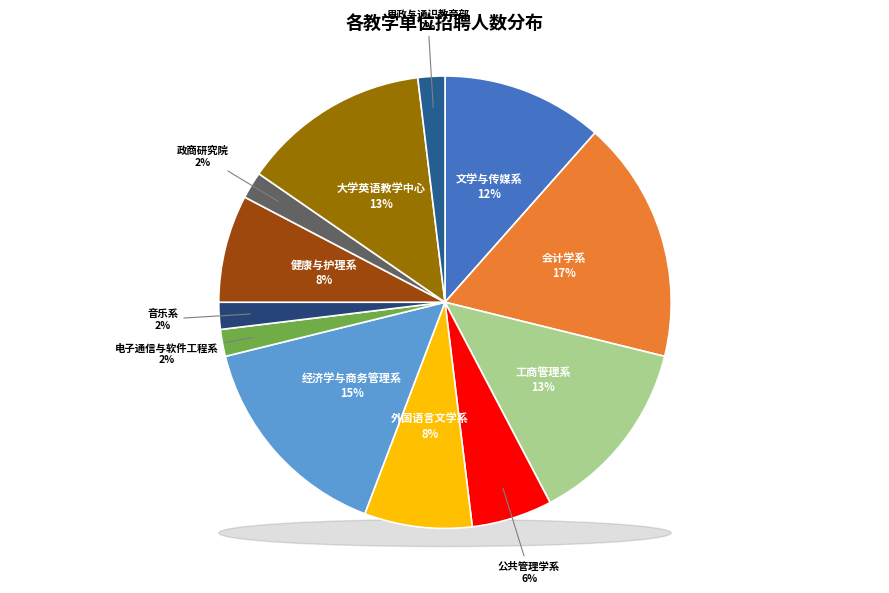

Is it true that 会计学系 is 7% of the pie?

False